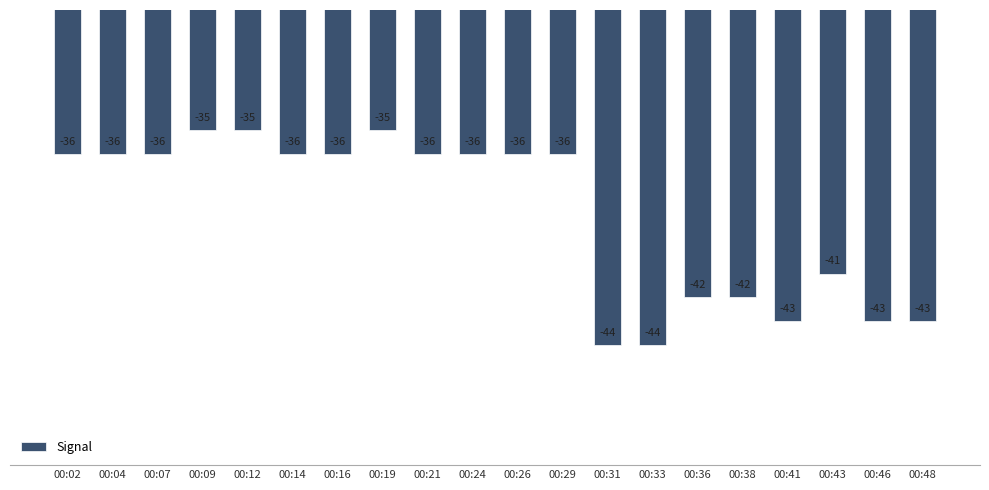

What is the difference between the second highest and minimum values?

9